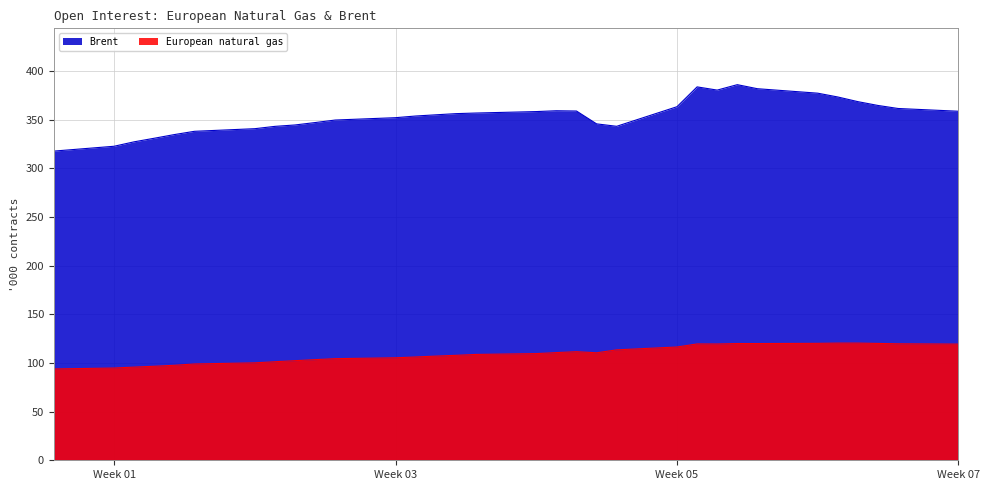

Rank the series by their average value, from lowest to highest.

European natural gas, Brent